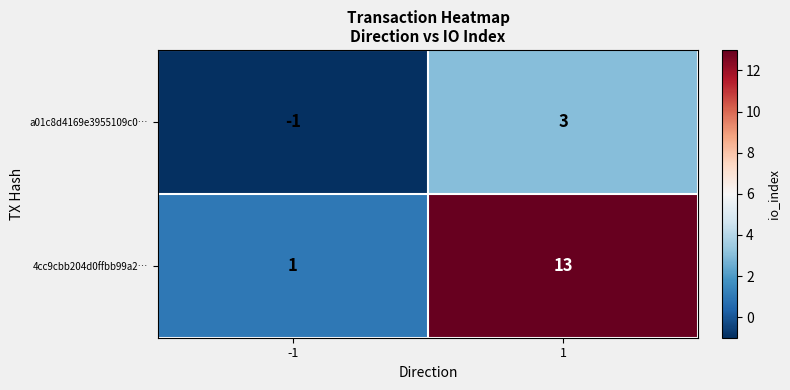

What is the approximate value of a01c8d4169e3955109c0… at 1?

3